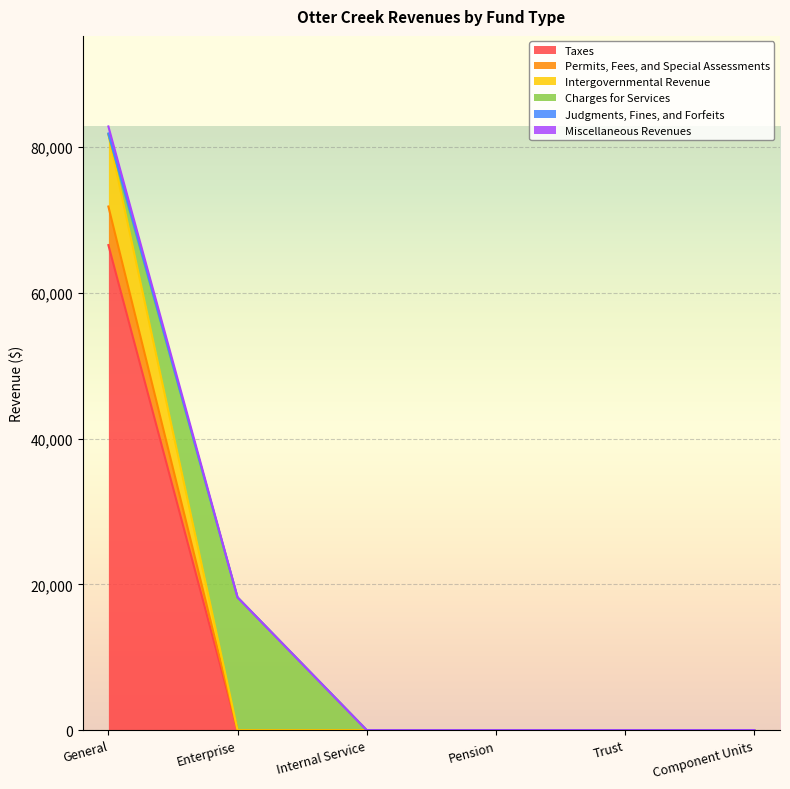

True or false: Permits, Fees, and Special Assessments and Taxes cross at least once.

False